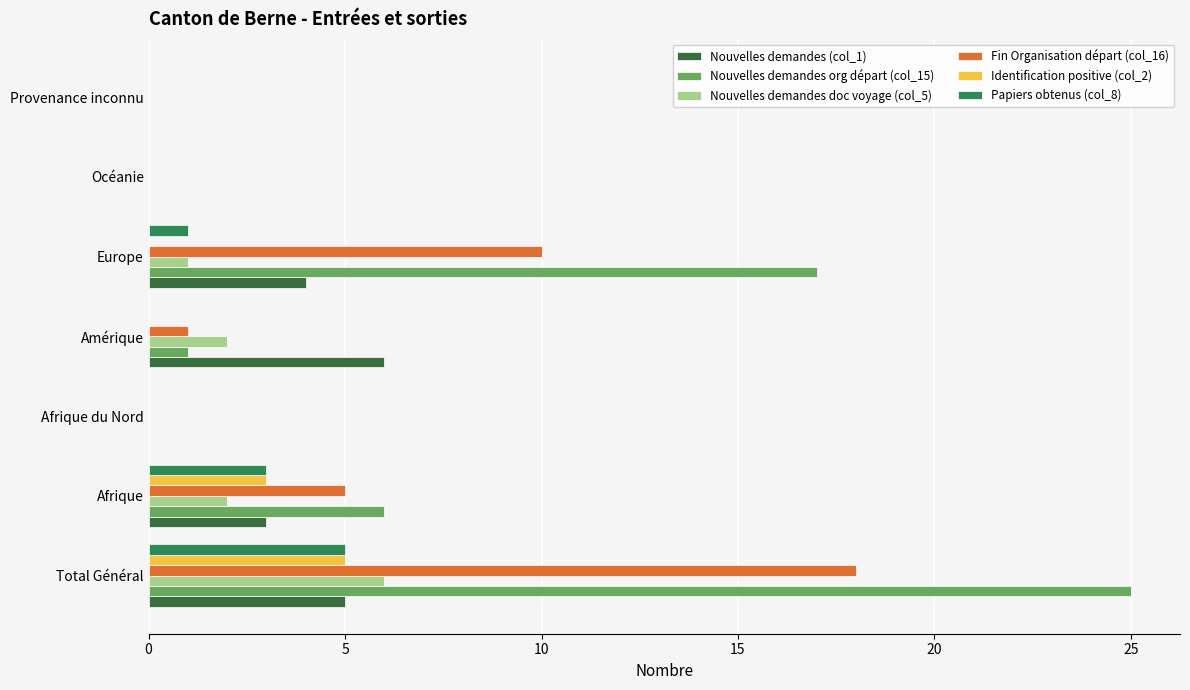

How many categories are shown in the chart?

7